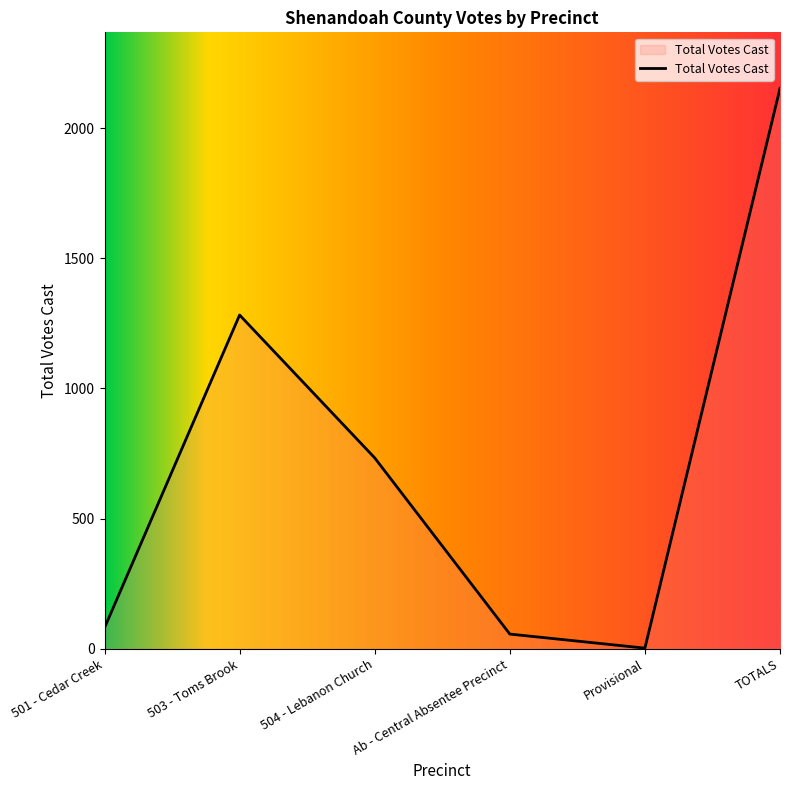

What is the minimum value shown in the chart?

2